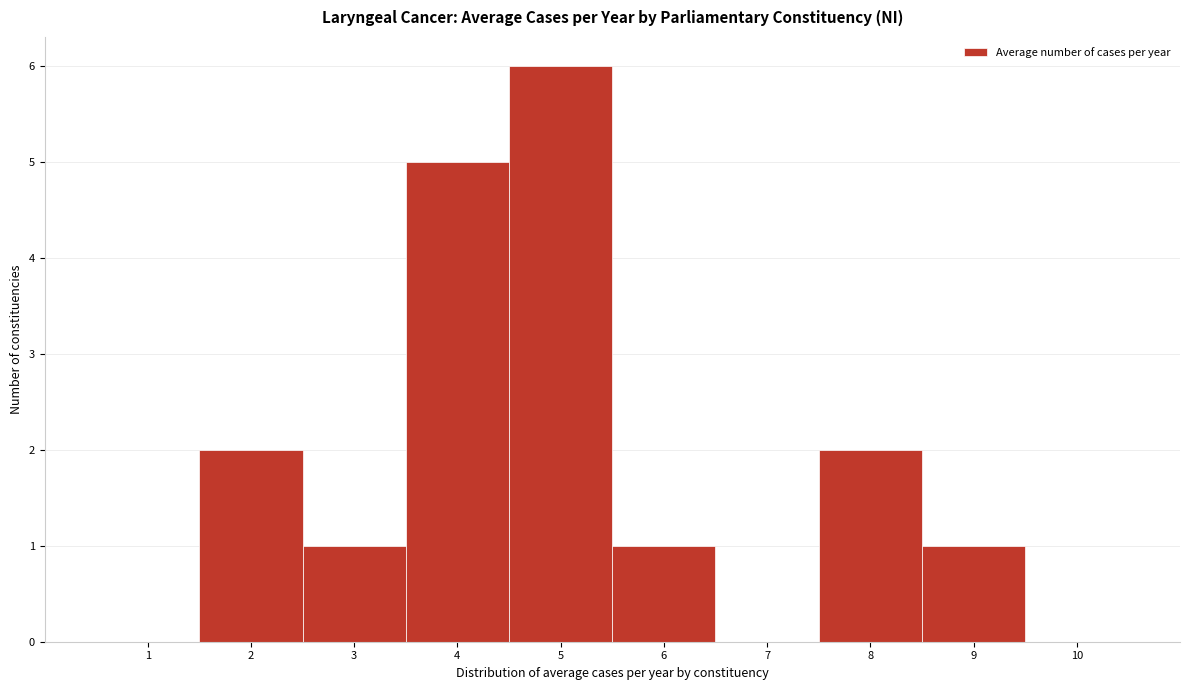

Reading left to right, extract all data points from this chart.

1=0	2=2	3=1	4=5	5=6	6=1	7=0	8=2	9=1	10=0